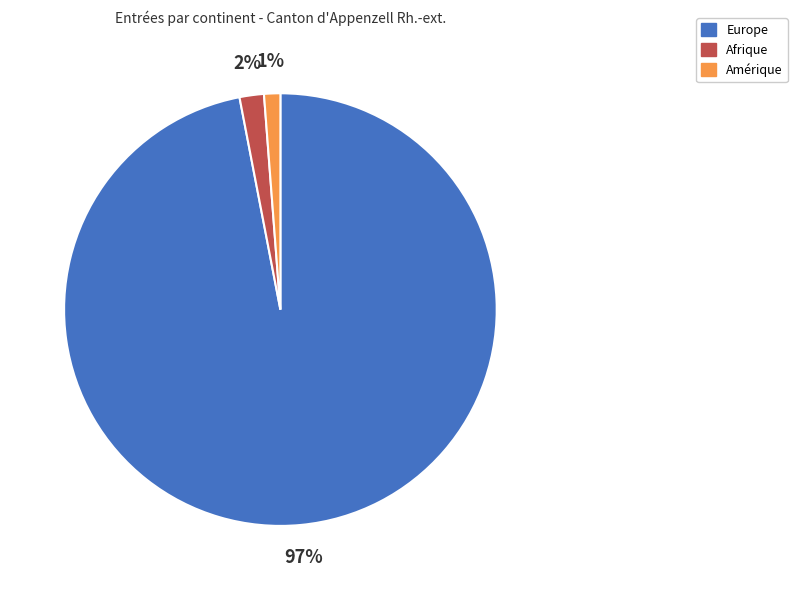

Do Amérique and Europe together represent more than half of the pie?

Yes